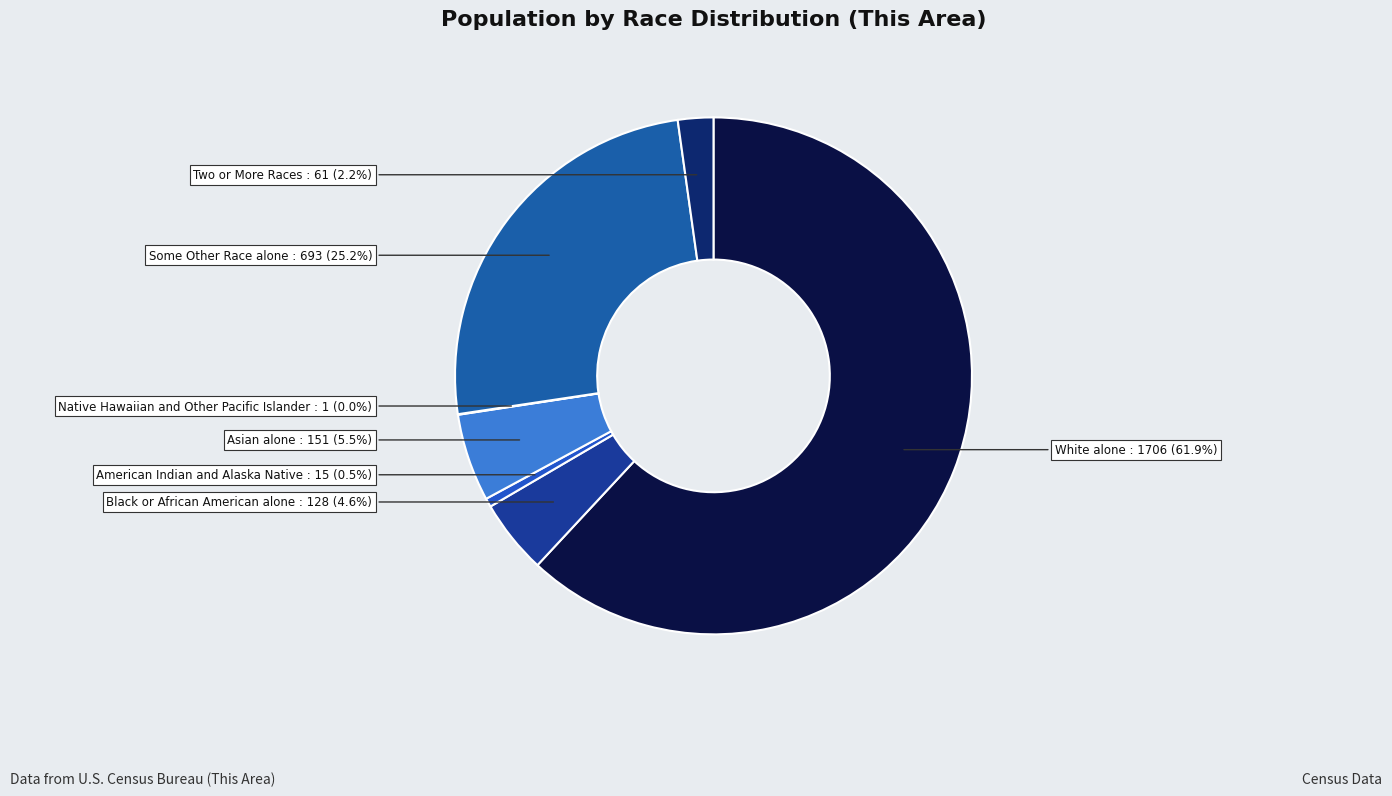

What percentage is NOT represented by Black or African American alone?

95.4%